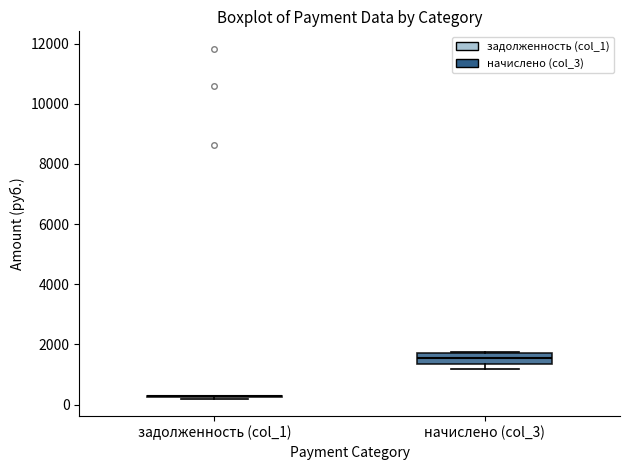

Reading left to right, transcribe this box plot: for each box, give where its median line is, the range the box spans, and where its two whiskers end, as read against the y-axis. The values are not printed on the chart, so give them approximately, as read against the axis.

задолженность (col_1): box collapsed to a line at 200, whiskers 200 to 200
начислено (col_3): median 1600, box 1400 to 1800, whiskers 1200 to 1800